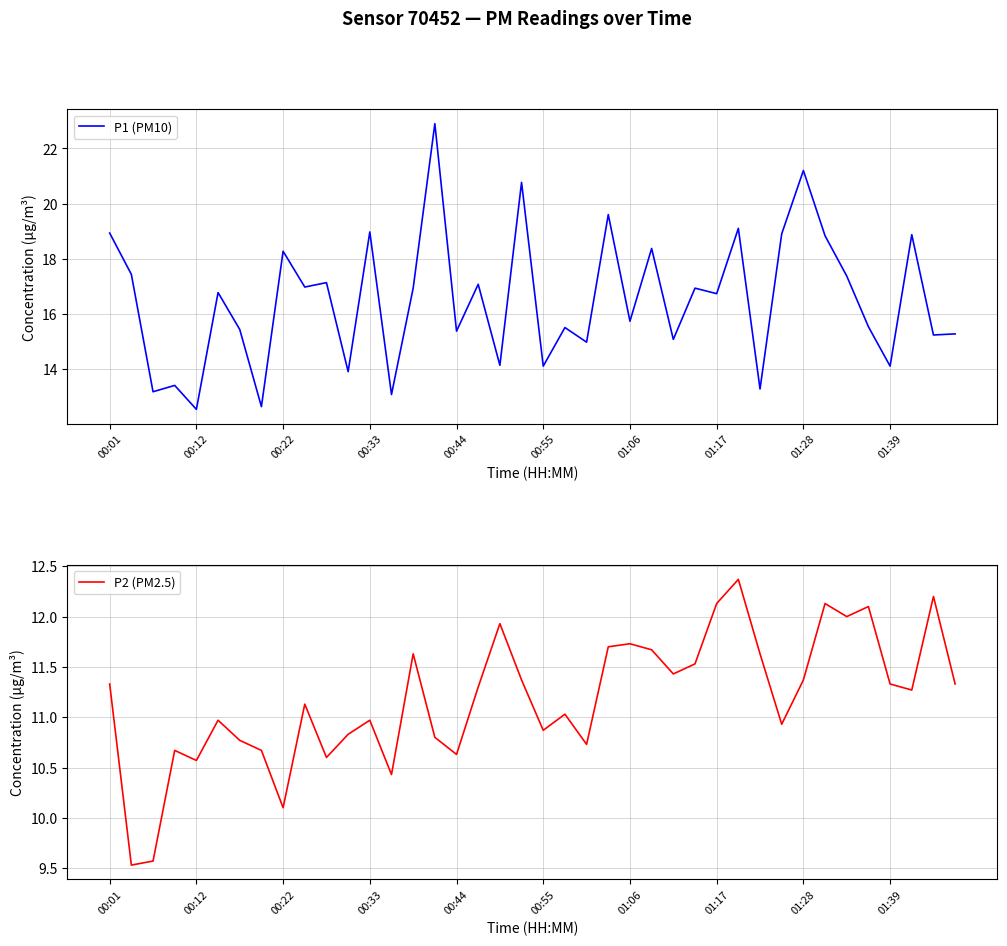

What is the value of the P1 (PM10) point at the 22nd from the left?

15.5